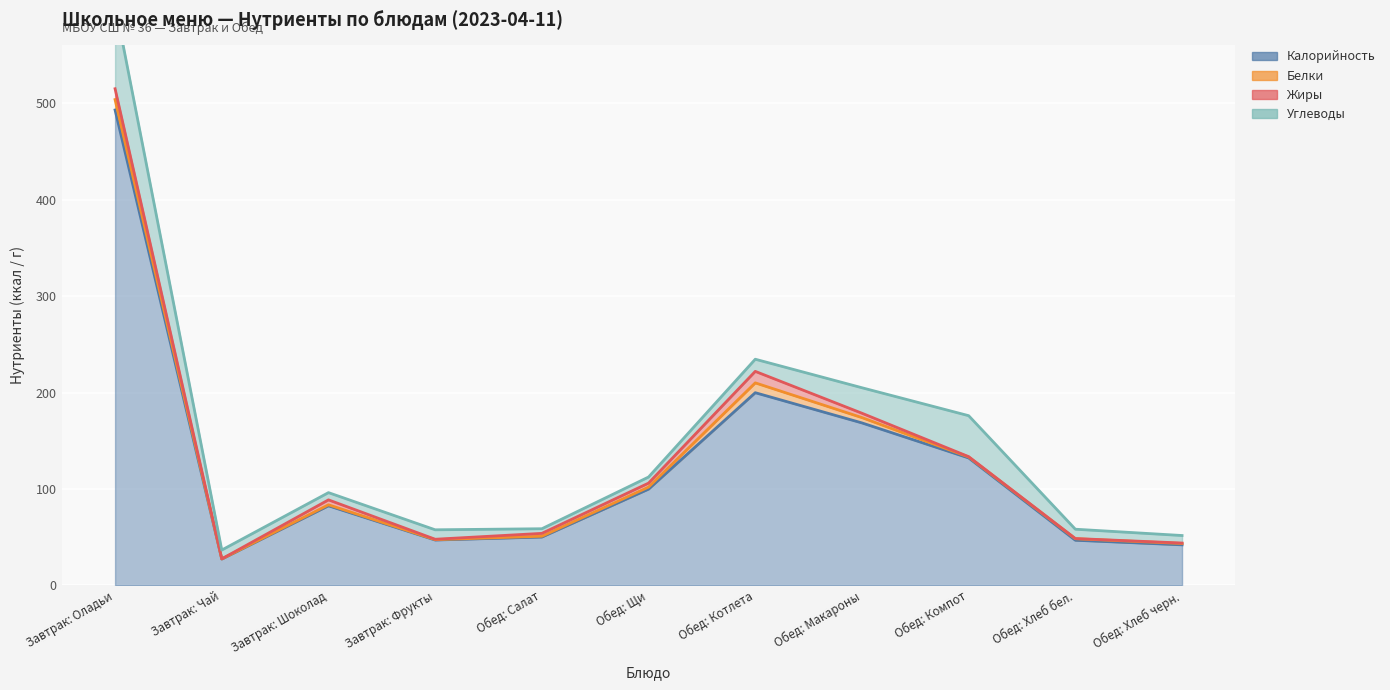

At Обед: Салат, list the series in order from largest to smallest.

Калорийность, Углеводы, Жиры, Белки